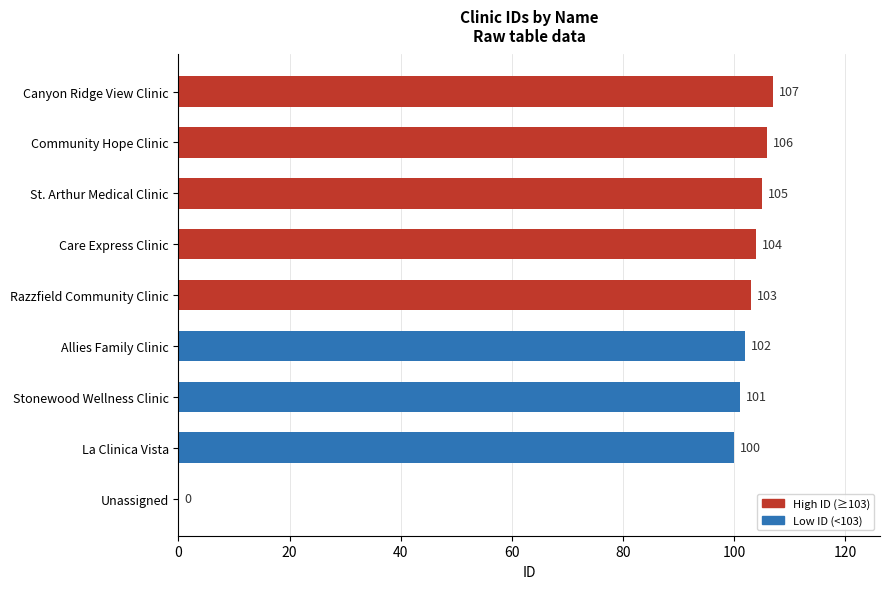

What is the ratio of the value at St. Arthur Medical Clinic to the value at Canyon Ridge View Clinic?

1.0